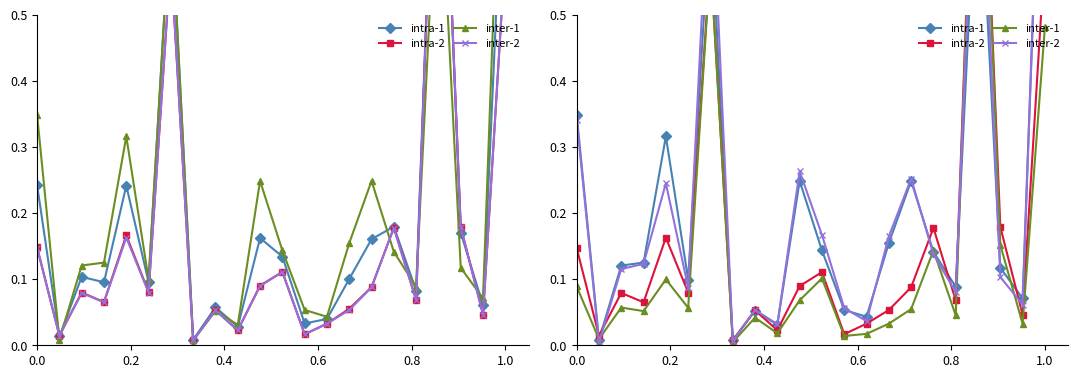

True or false: intra-2 and inter-2 intersect in this chart.

True